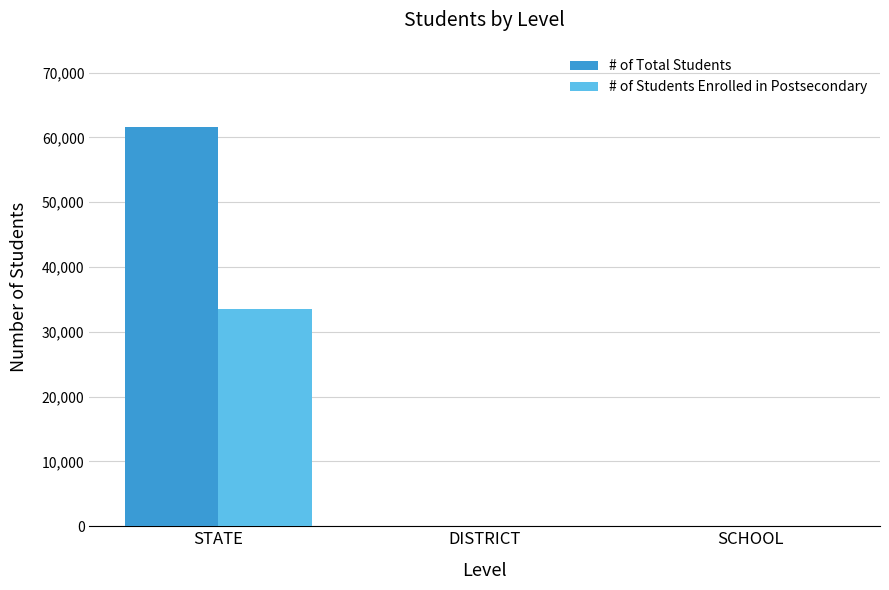

Are the bars horizontal?

No